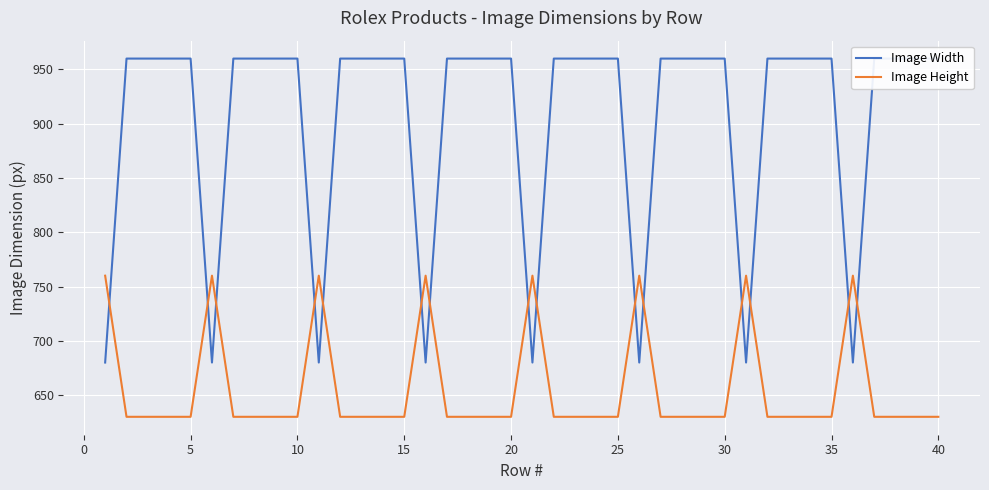

What is the difference between the maximum and minimum values in the Image Width series?

280